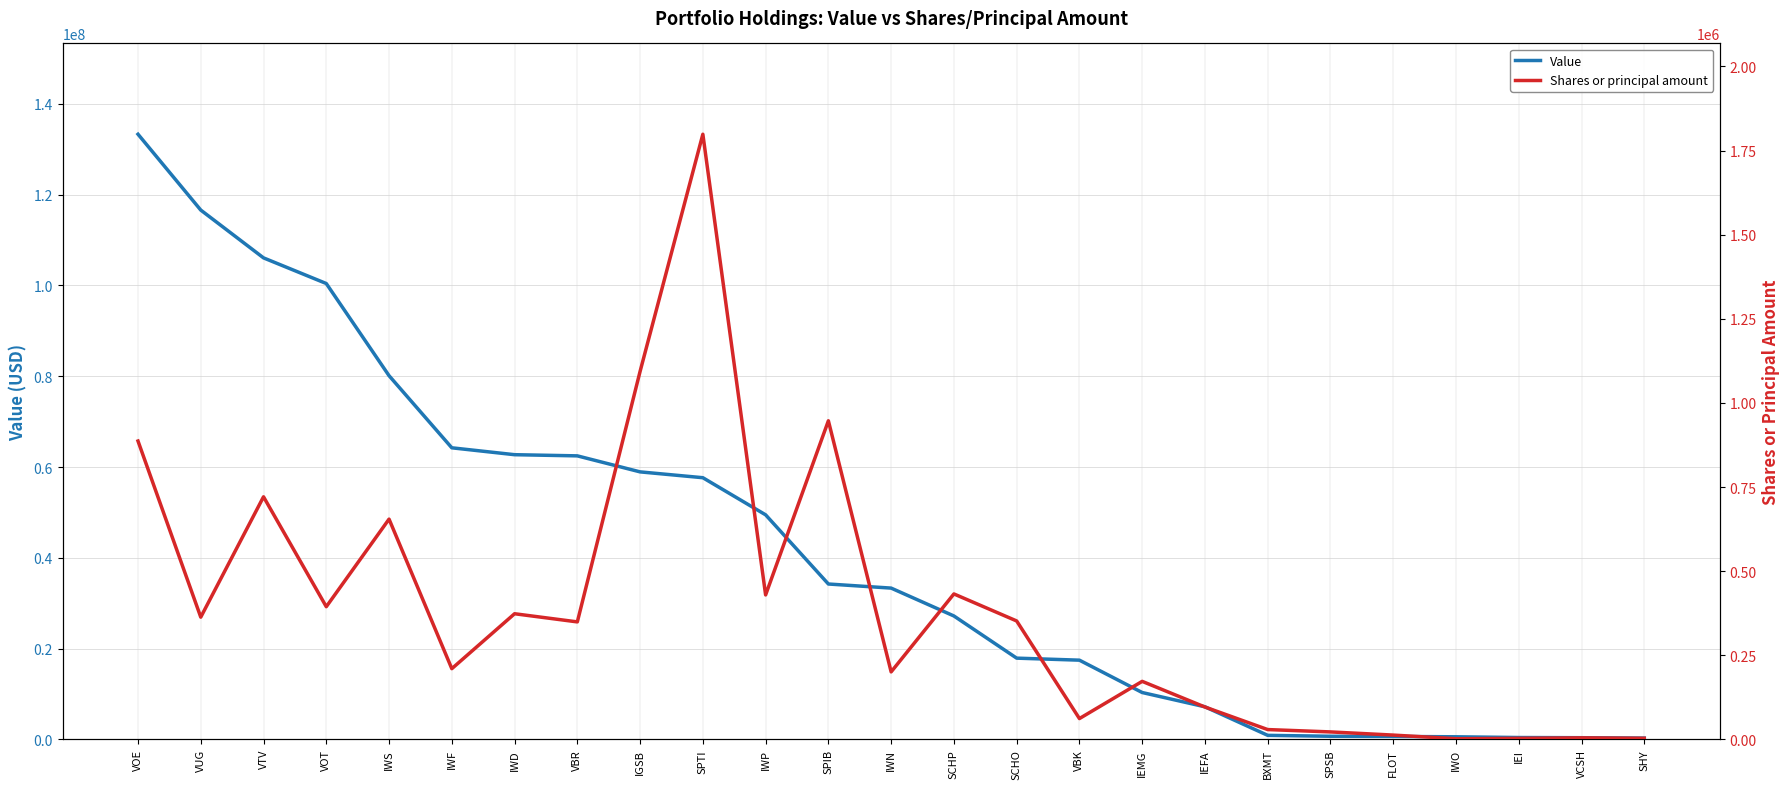

What is the difference between the Shares or principal amount values at VBR and IEMG?

176700